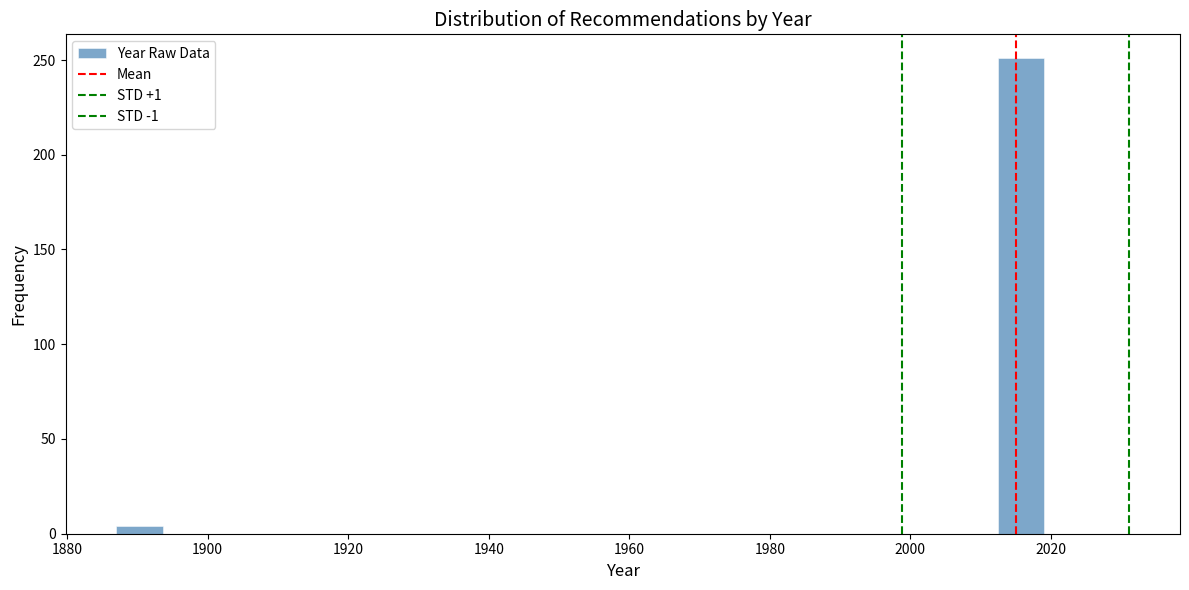

Around what value on the x-axis is the tallest bar? Give the approximate position of its centre, as read against the axis.

2016